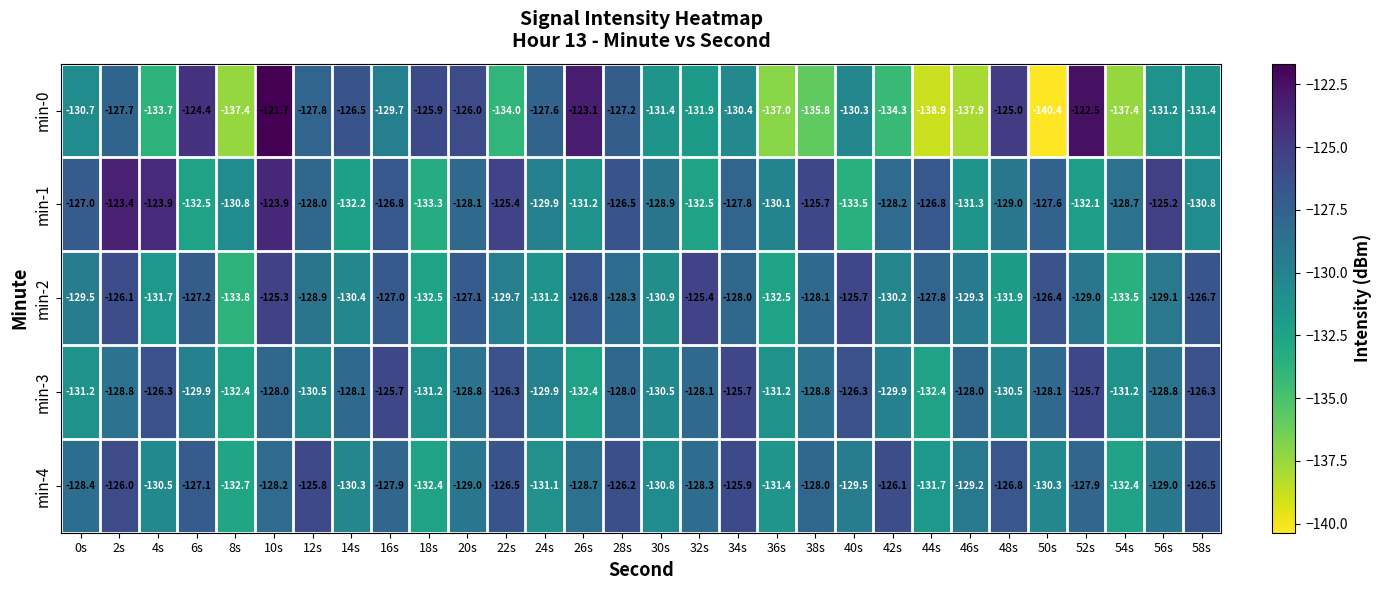

The min-2 series shows -128.9 at 12s. True or false?

True